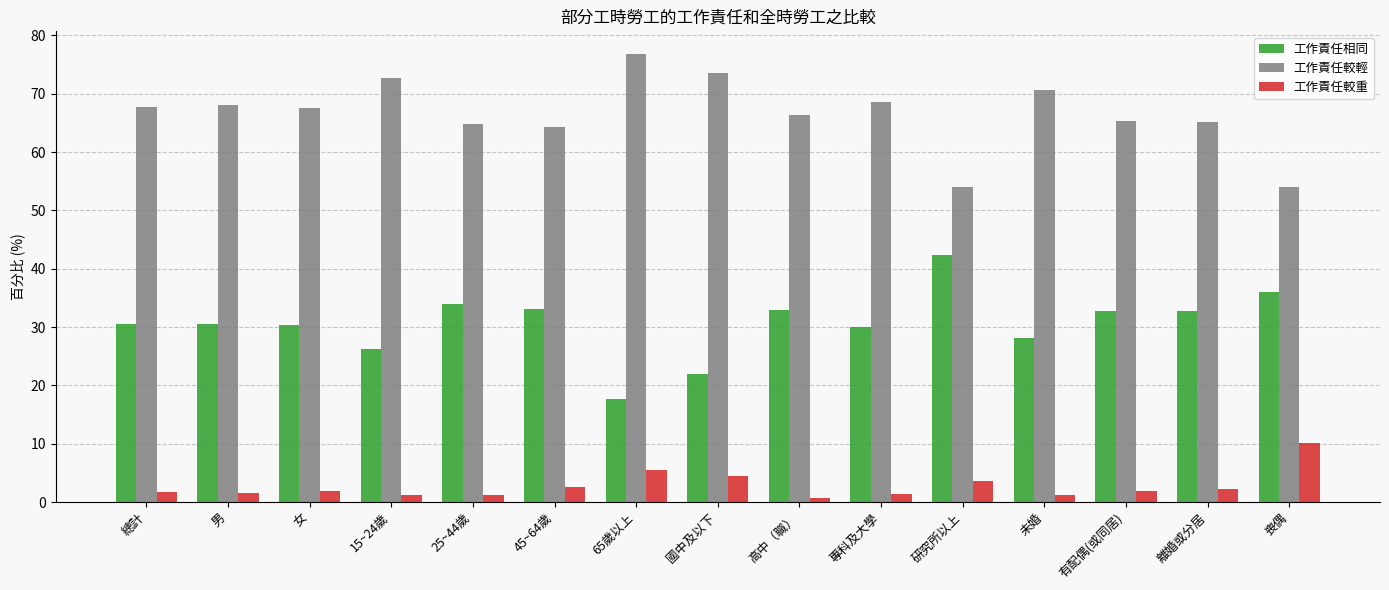

At how many categories does at least one series exceed 20?

15